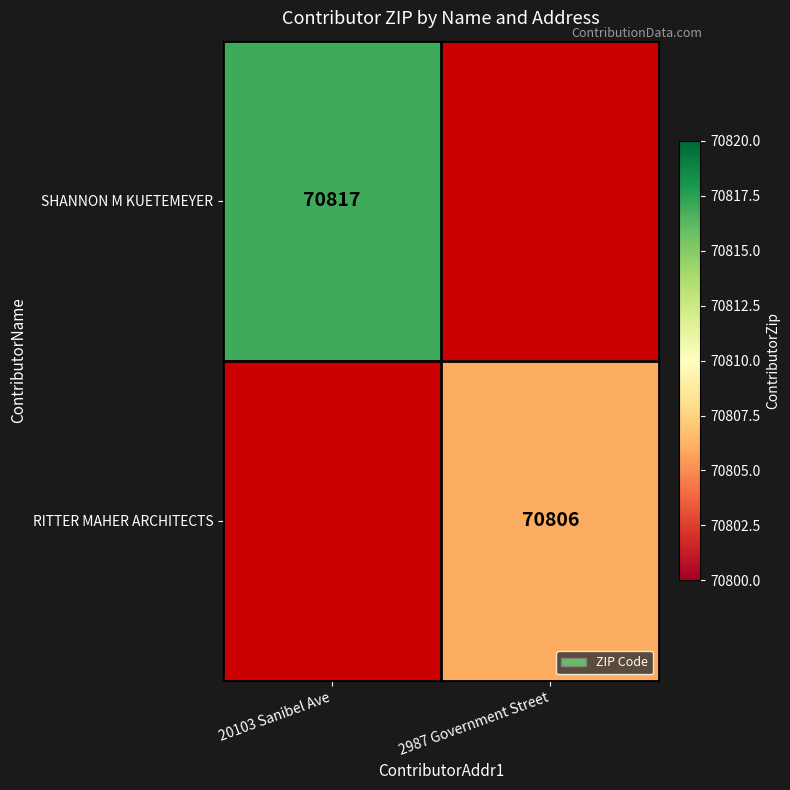

Is it true that RITTER MAHER ARCHITECTS equals 70806 at 2987 Government Street?

True